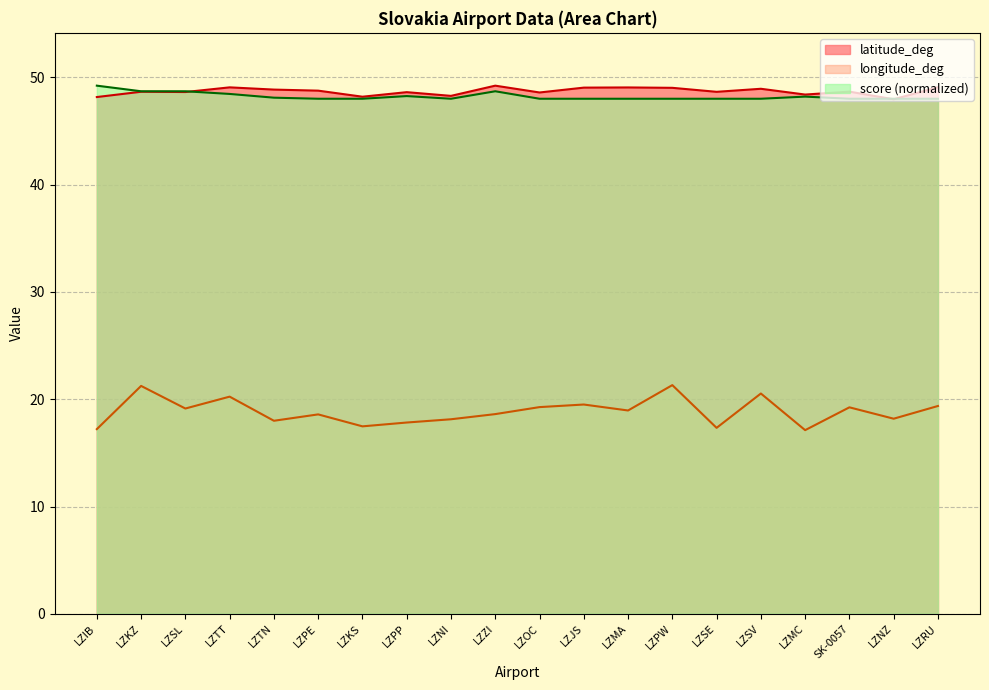

At which label is score closest to 48?

LZPE